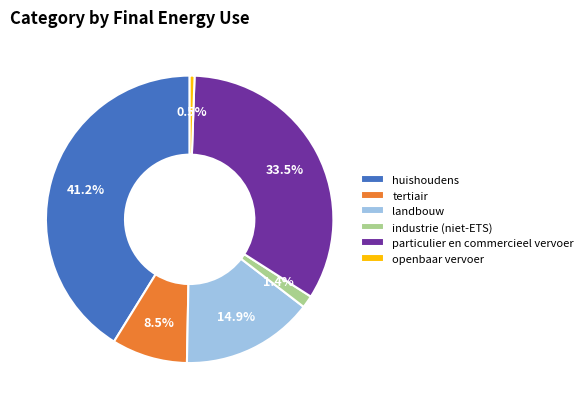

Is the sum of openbaar vervoer and huishoudens greater than half?

No